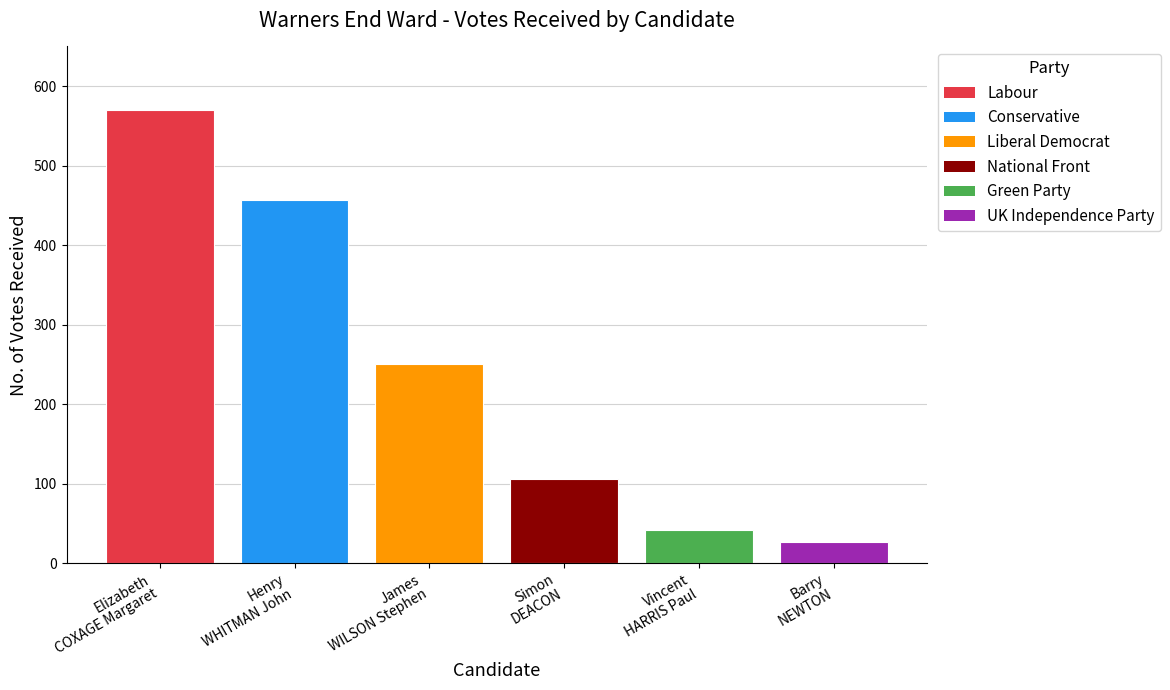

Which category has the lowest value across all series?

Barry
NEWTON